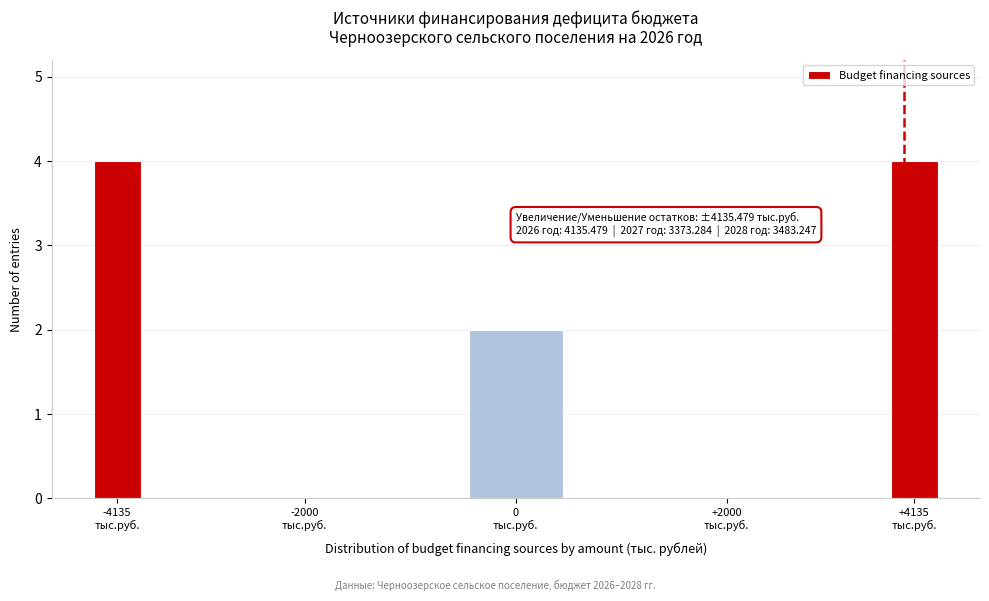

What is the maximum value shown in the chart?

4